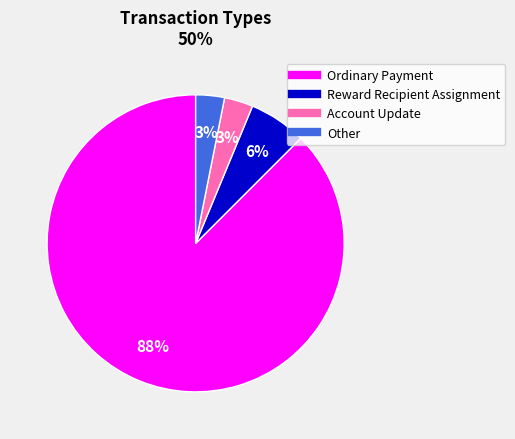

Count the number of slices in the pie.

4